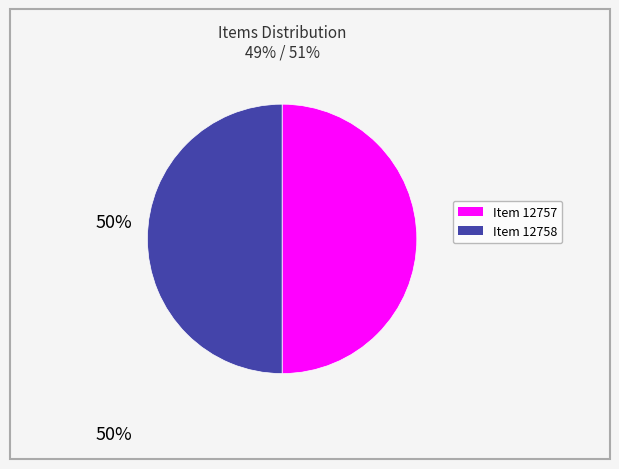

The Item 12757 slice represents 58% of the pie. True or false?

False